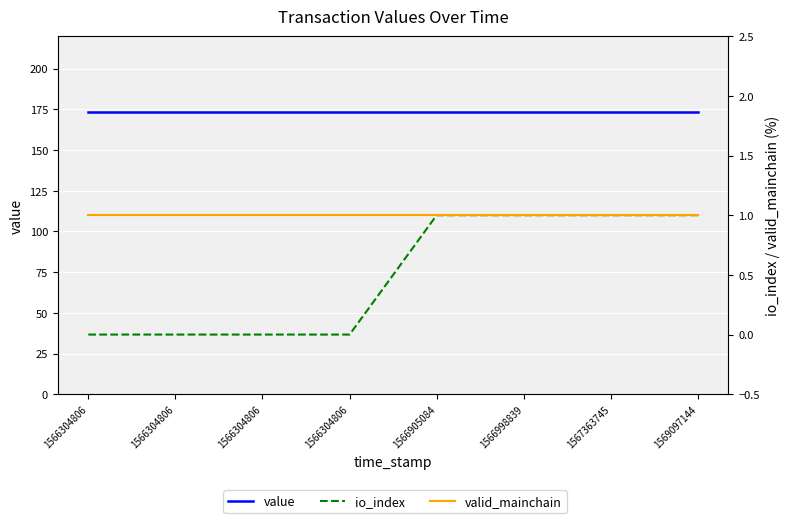

Reading left to right, list all the values displayed in this chart.

value: 1566304806=173.4	1566304806=173.4	1566304806=173.4	1566304806=173.4	1566905084=173.4	1566998839=173.4	1567363745=173.4	1569097144=173.4
io_index: 1566304806=0.0	1566304806=0.0	1566304806=0.0	1566304806=0.0	1566905084=1.0	1566998839=1.0	1567363745=1.0	1569097144=1.0
valid_mainchain: 1566304806=1.0	1566304806=1.0	1566304806=1.0	1566304806=1.0	1566905084=1.0	1566998839=1.0	1567363745=1.0	1569097144=1.0